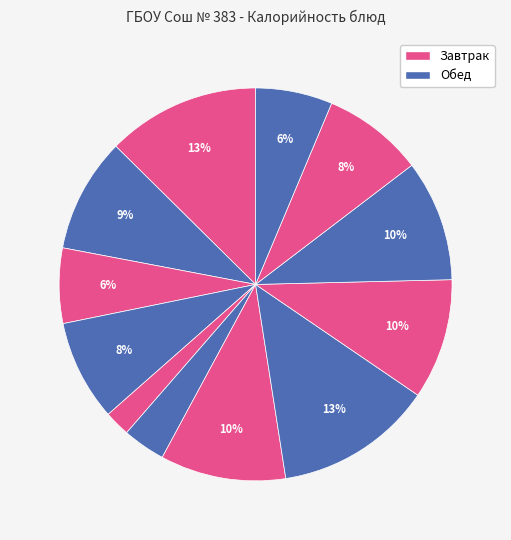

Count the number of slices in the pie.

12